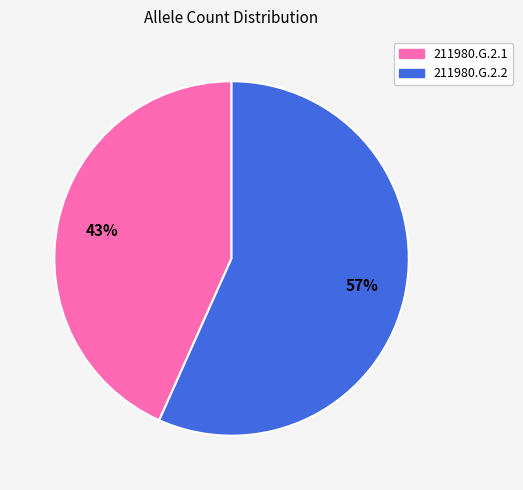

Is the sum of 211980.G.2.1 and 211980.G.2.2 greater than half?

Yes